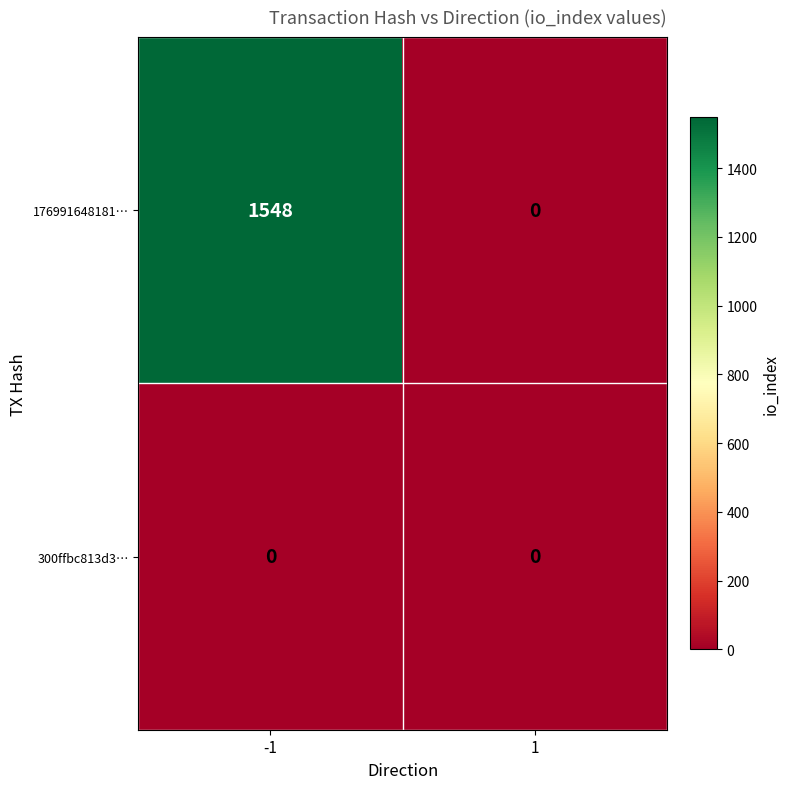

List the labels in order of 176991648181… value, smallest first.

1, -1